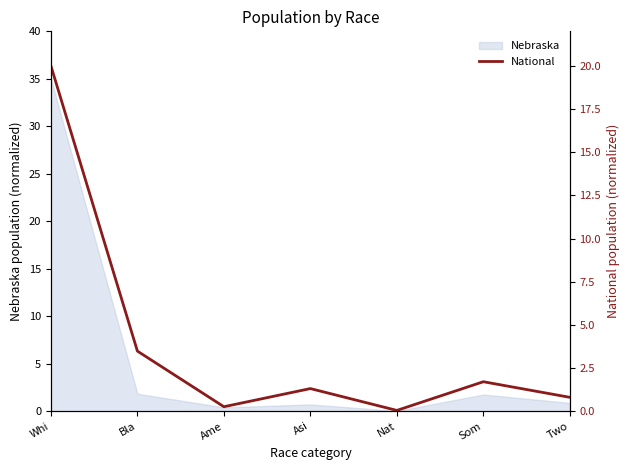

Reading left to right, extract all data points from this chart.

Whi=20.0	Bla=3.5	Ame=0.3	Asi=1.3	Nat=0.0	Som=1.7	Two=0.8